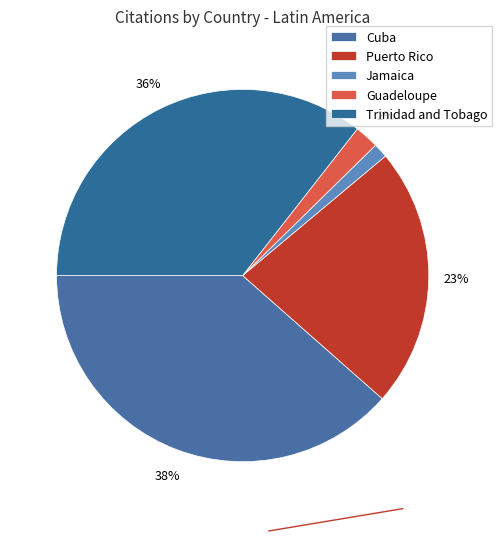

Rank the categories by value from lowest to highest.

Jamaica, Guadeloupe, Puerto Rico, Trinidad and Tobago, Cuba